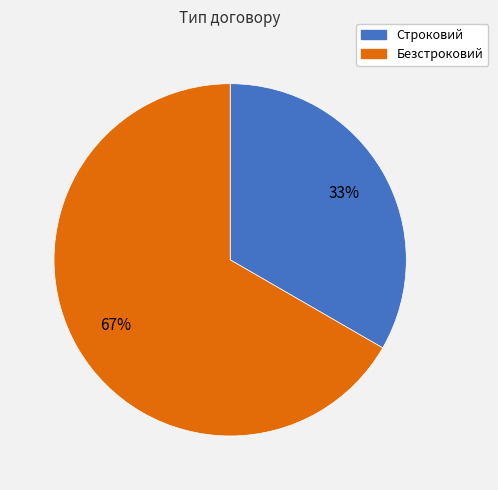

Which slice is the largest?

Безстроковий